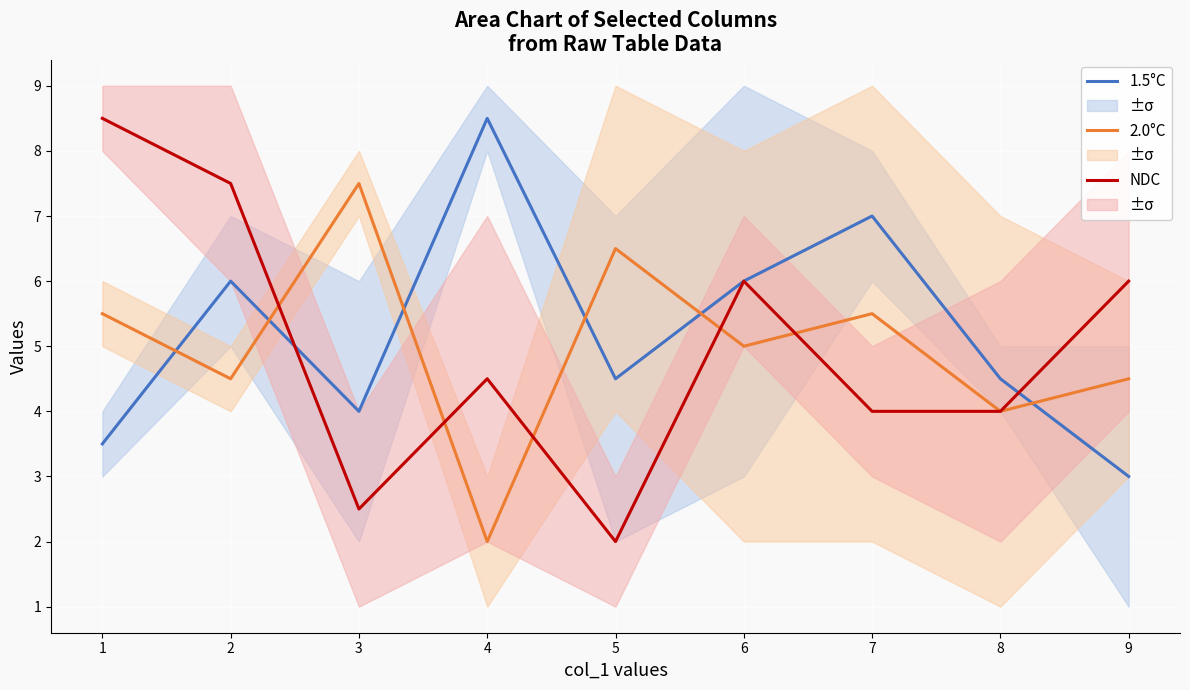

The value of 2.0°C at 6 is 5.0. True or false?

True